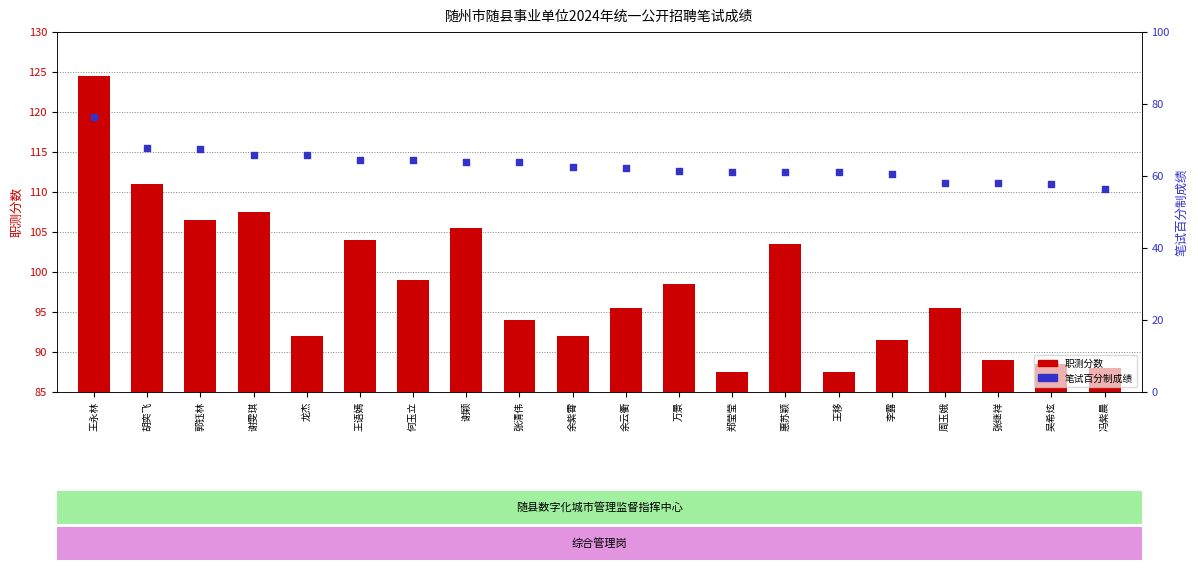

What is the total value across all series at 王永林?

201.0